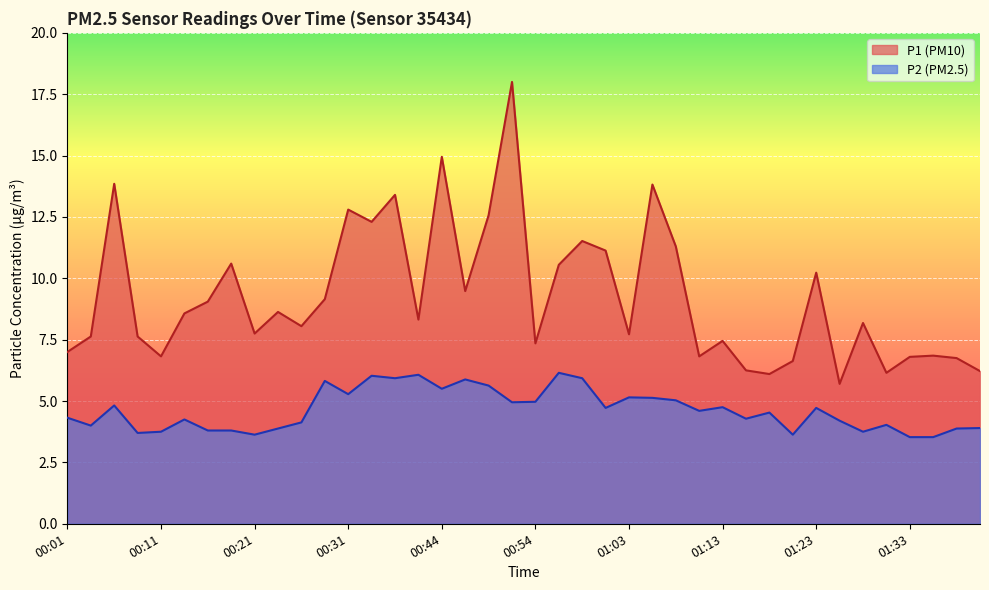

How many lines are shown in the chart?

2